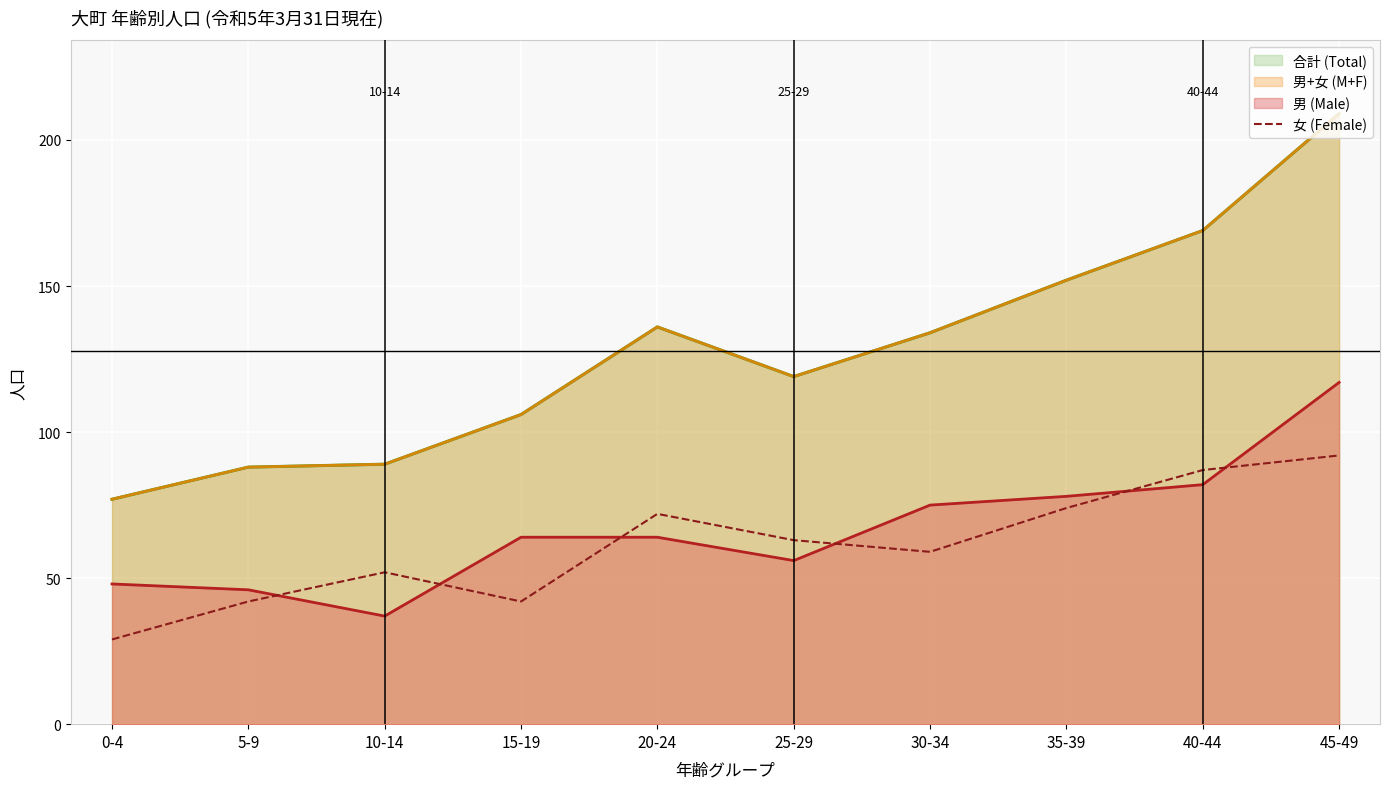

Between 10-14 and 20-24, which is larger?

20-24